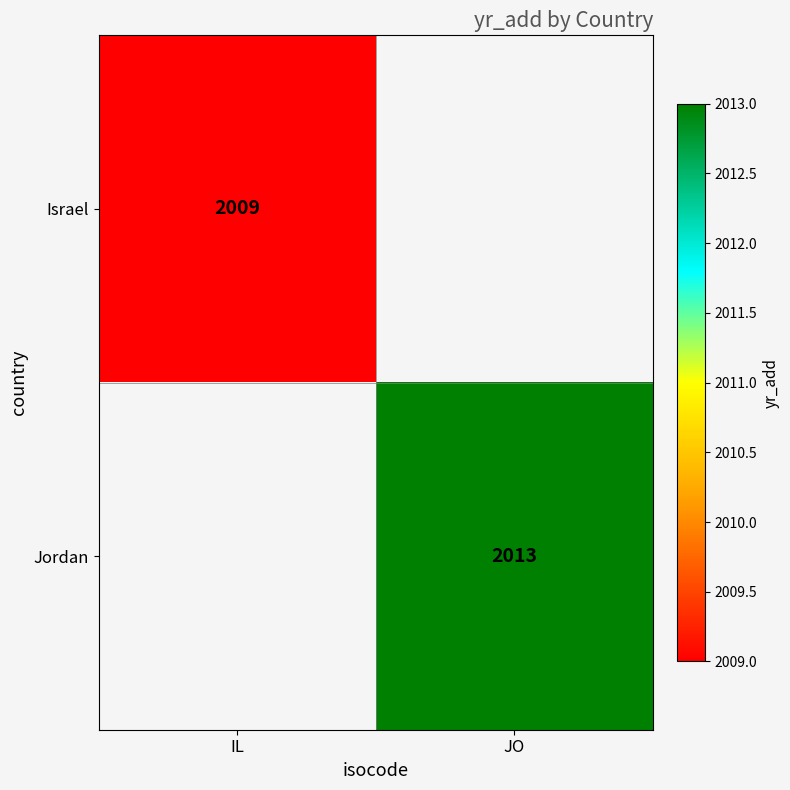

The value of Jordan at JO is 3141. True or false?

False